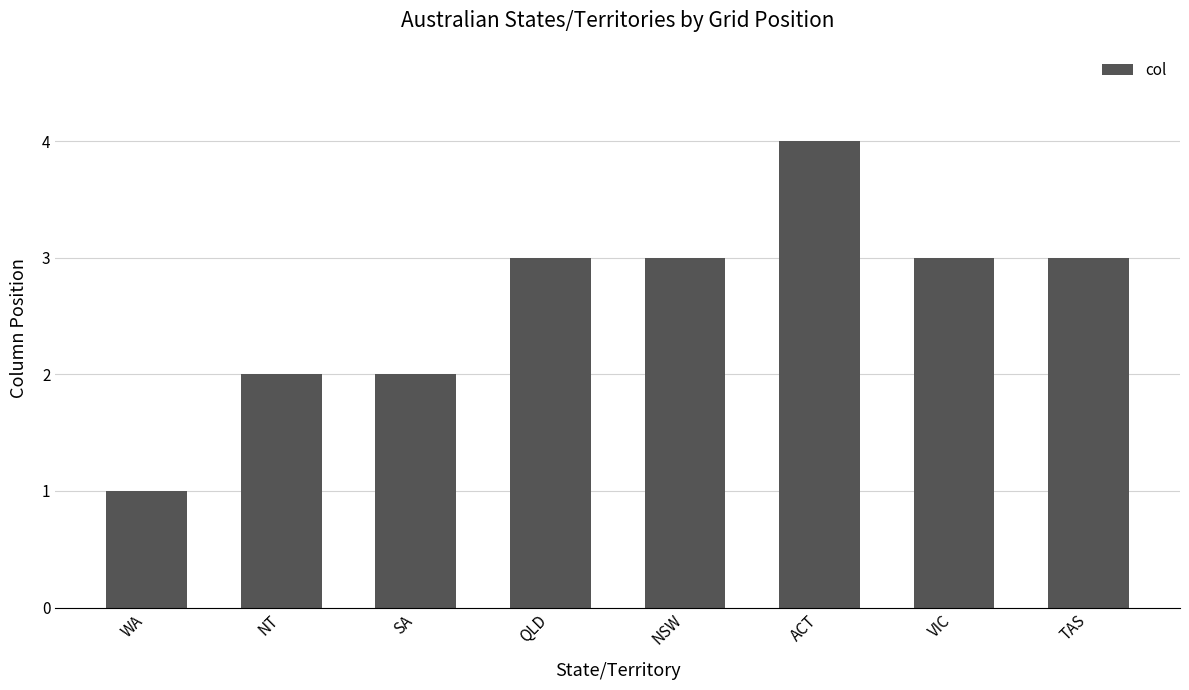

Count the values in the range 2 to 3.

6